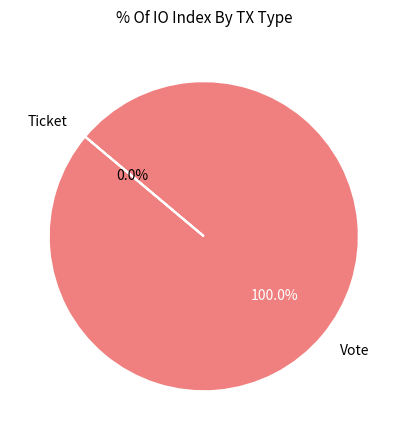

To the nearest percent, what is the combined percentage of Vote and Ticket?

100%